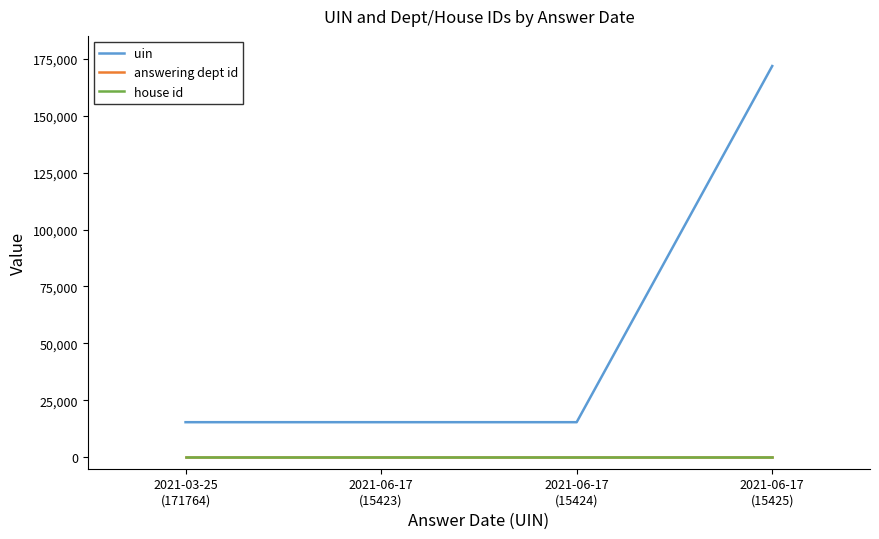

Read the uin value at 2021-06-17
(15425), to the nearest 100.

171800